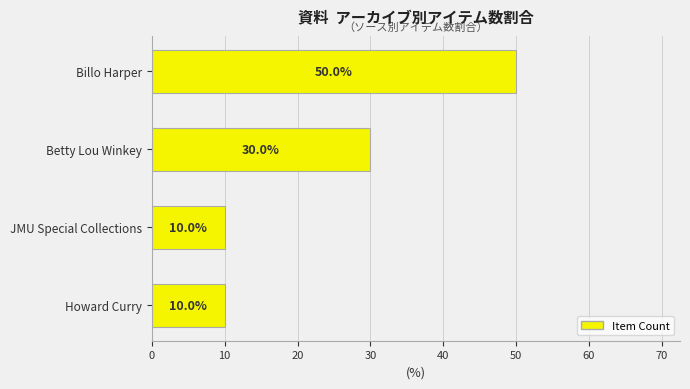

What is the difference between the maximum and minimum values?

40